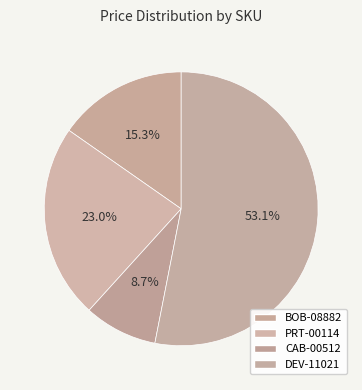

Is the sum of BOB-08882 and PRT-00114 greater than half?

No